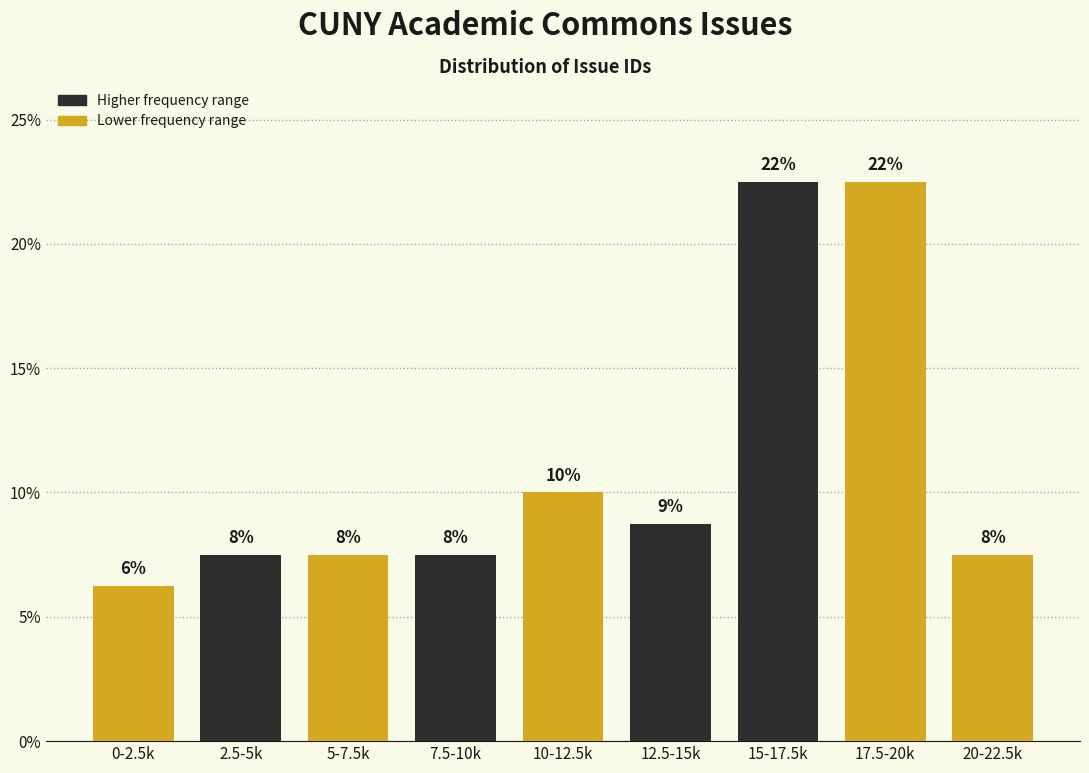

How many bars are there in total?

9